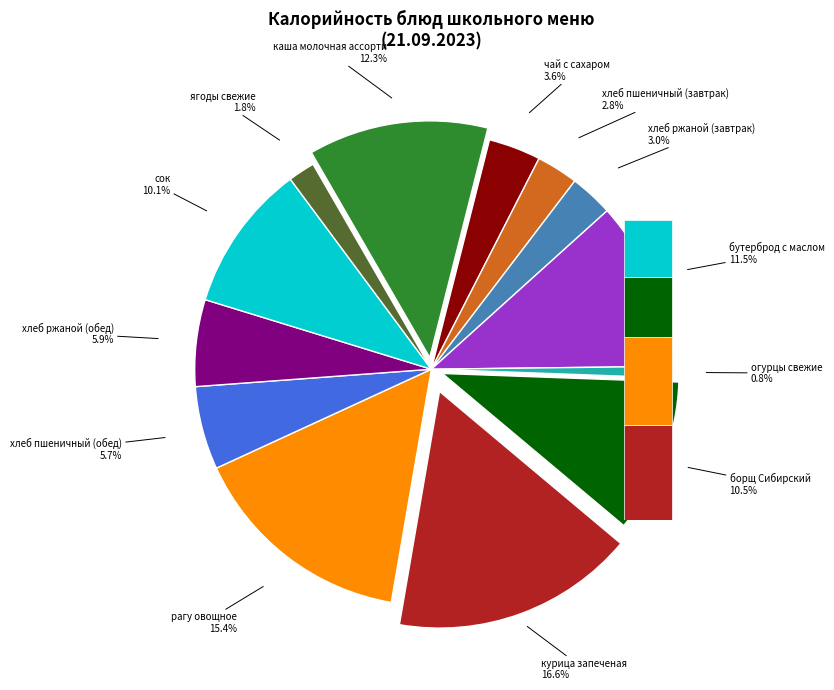

To the nearest percent, what is the average slice percentage?

8%